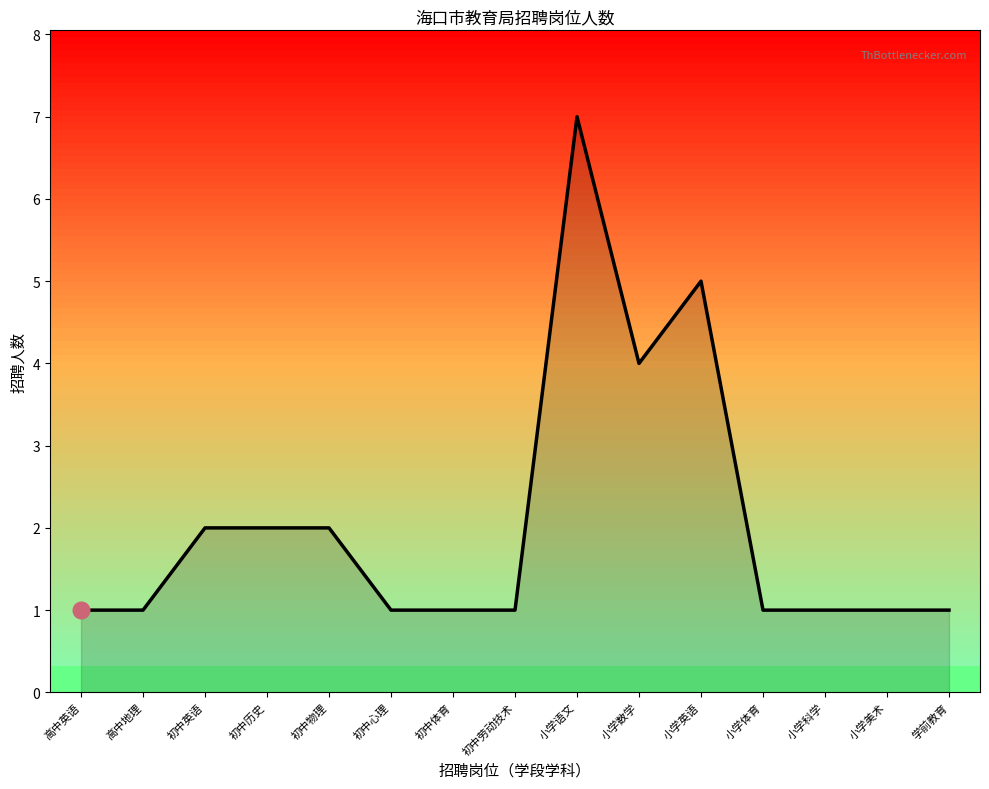

Read the value at 小学美术.

1